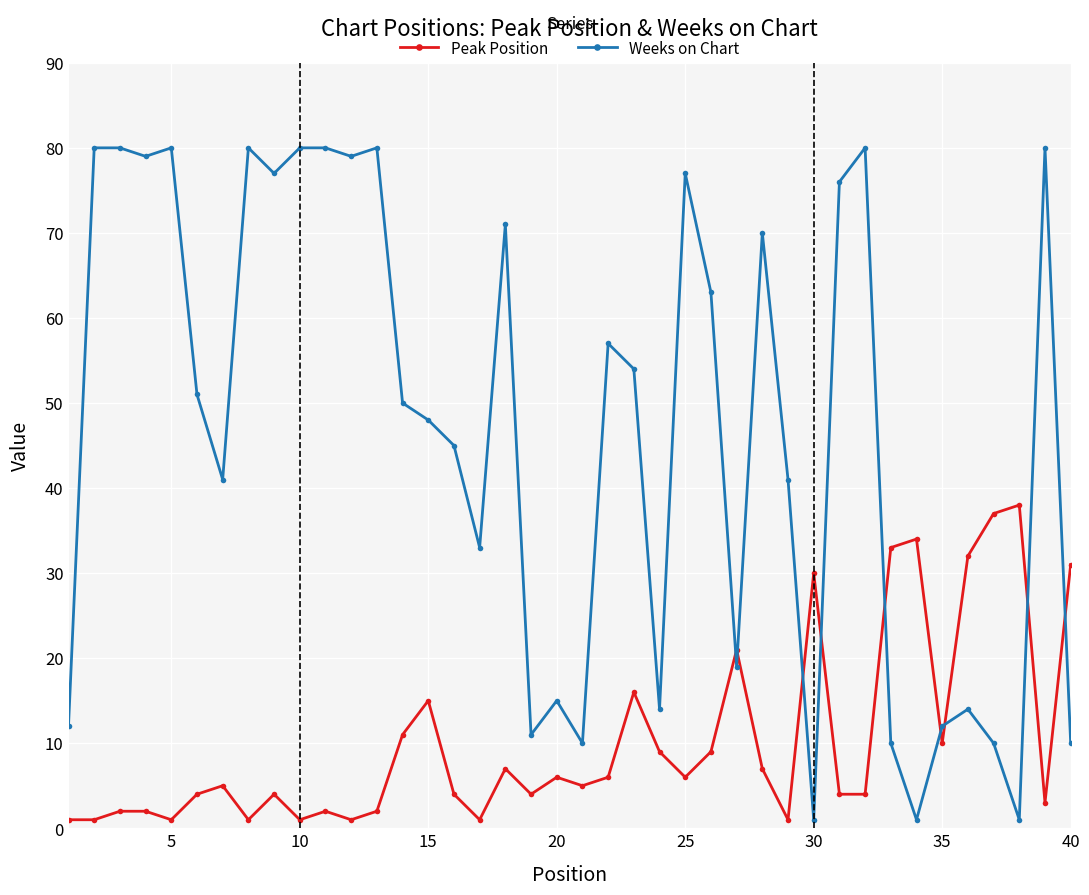

What is the average value of the Weeks on Chart series?

47